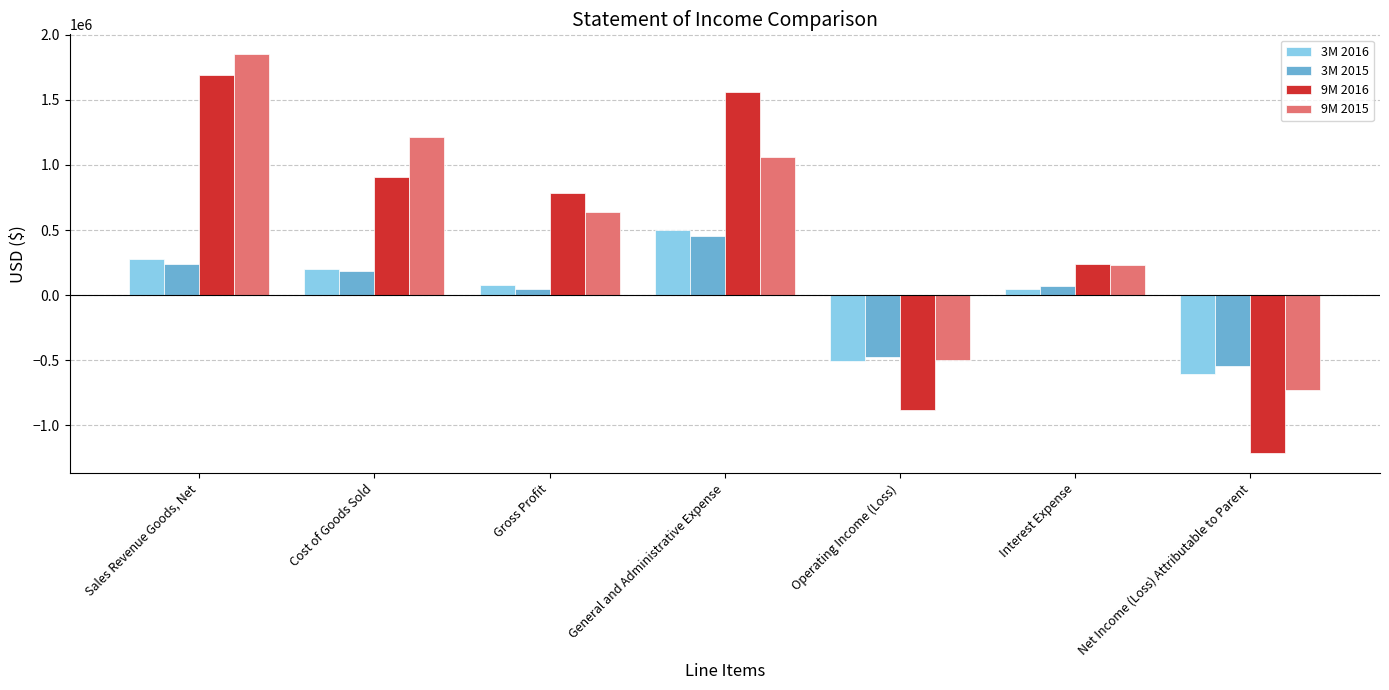

What is the value of the 3M 2016 bar at the 2nd from the left?

199943